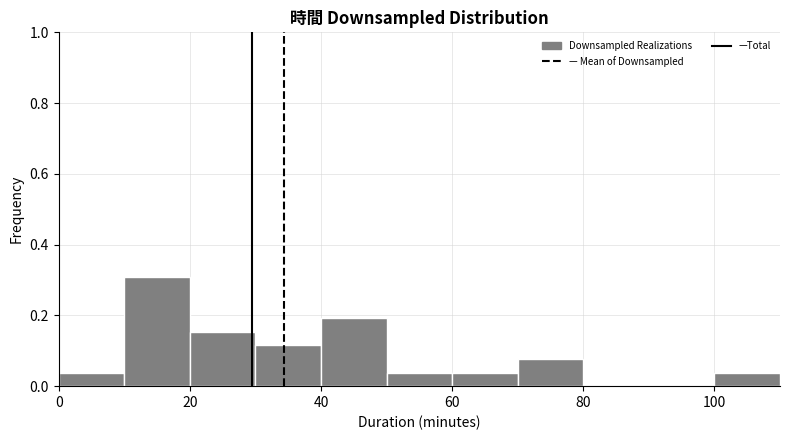

How tall is the bar that spans 60 to 70 on the x-axis? The values are not printed on the chart, so give them approximately, as read against the axis.

0.04